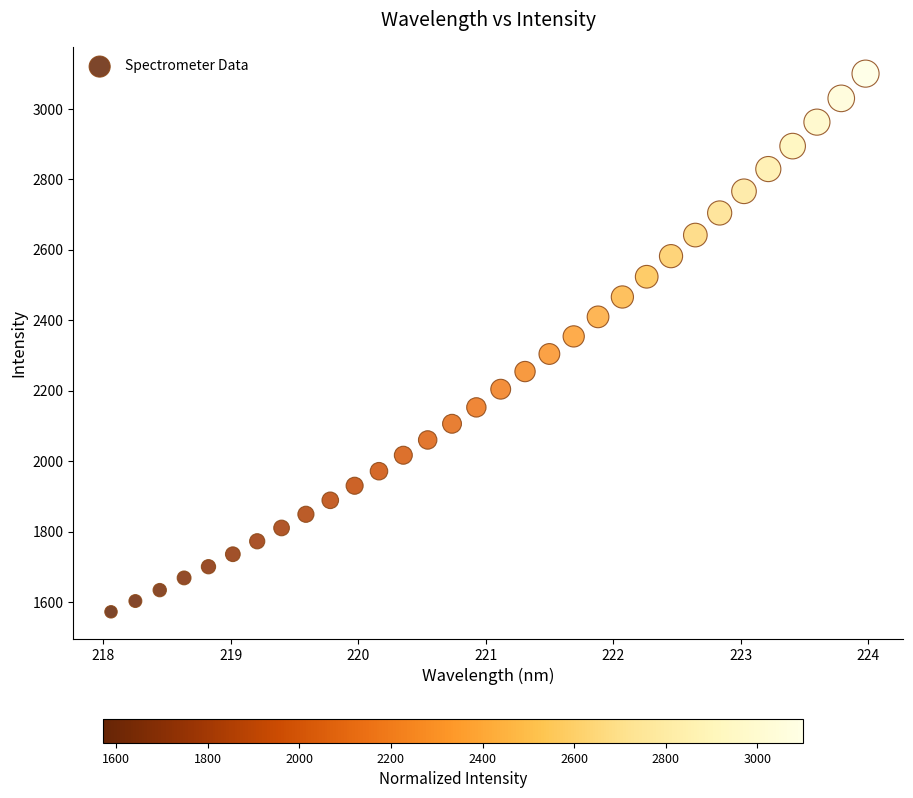

What is the range of X values (max minus min)?

5.9